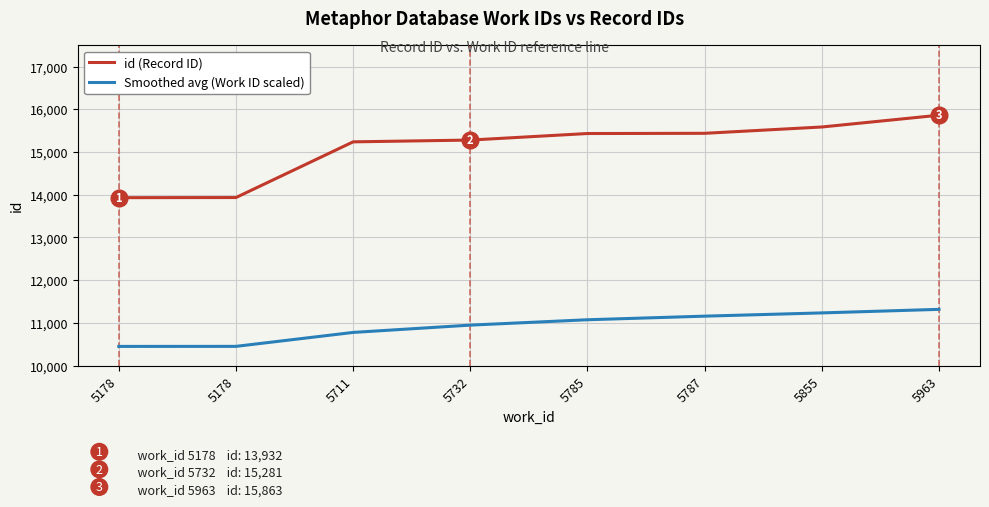

Which category has the highest value in the id (Record ID) series?

5963